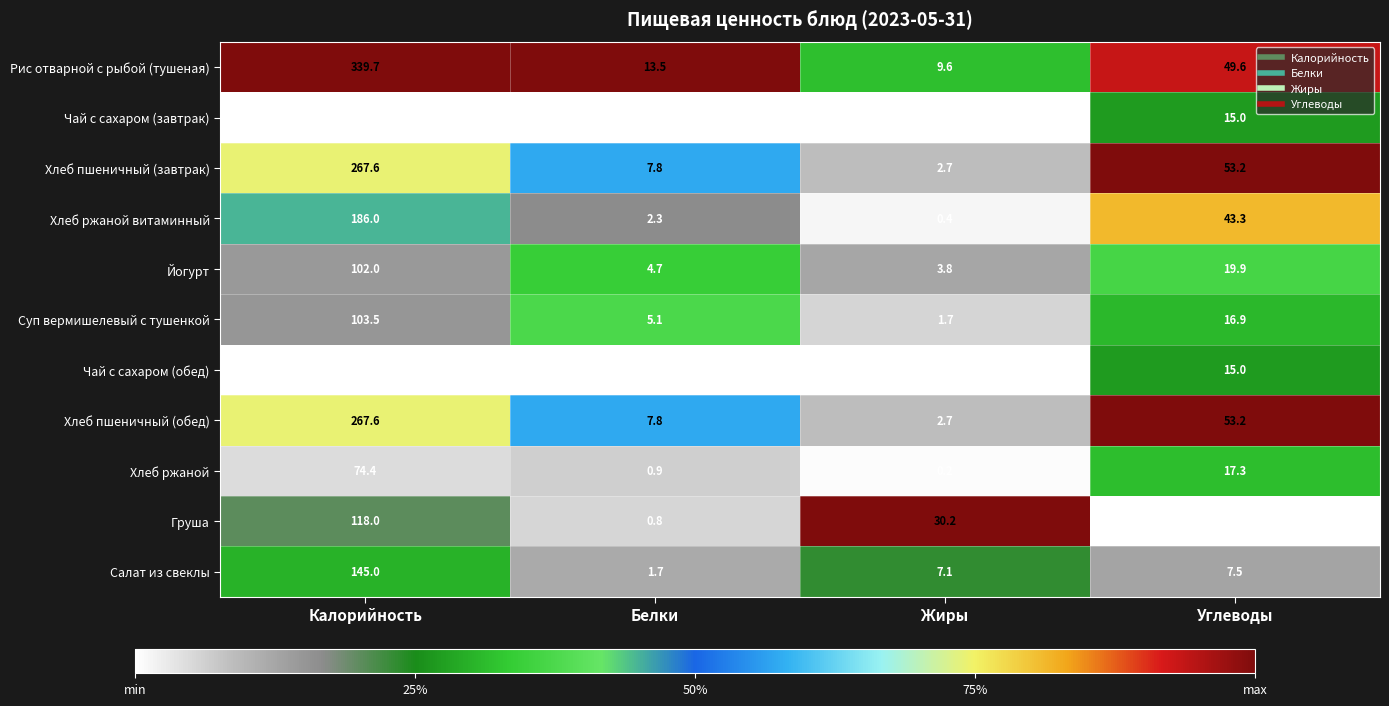

At which label does Йогурт first exceed 19?

Калорийность